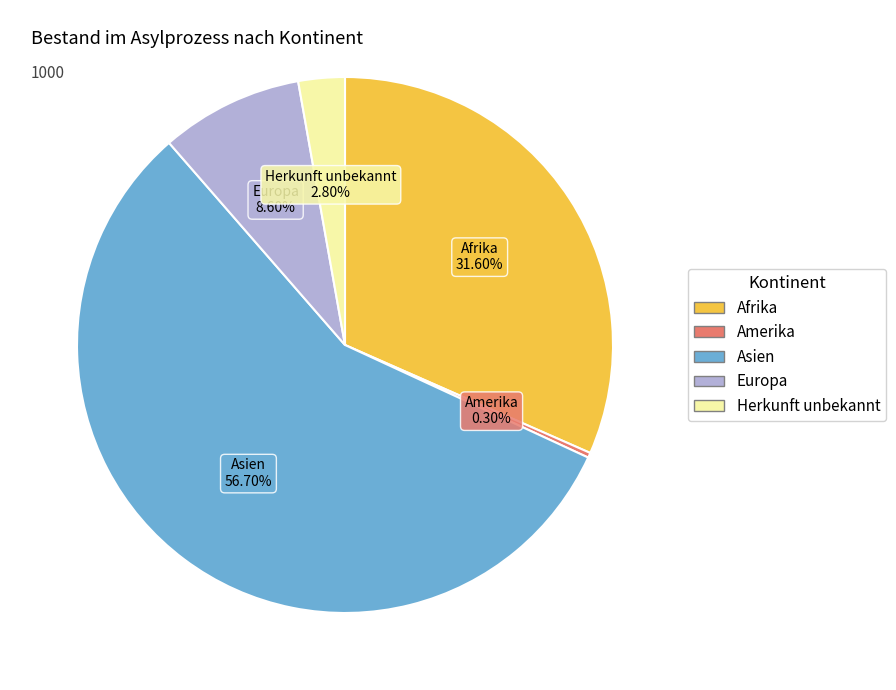

Does any single category account for the majority?

Yes